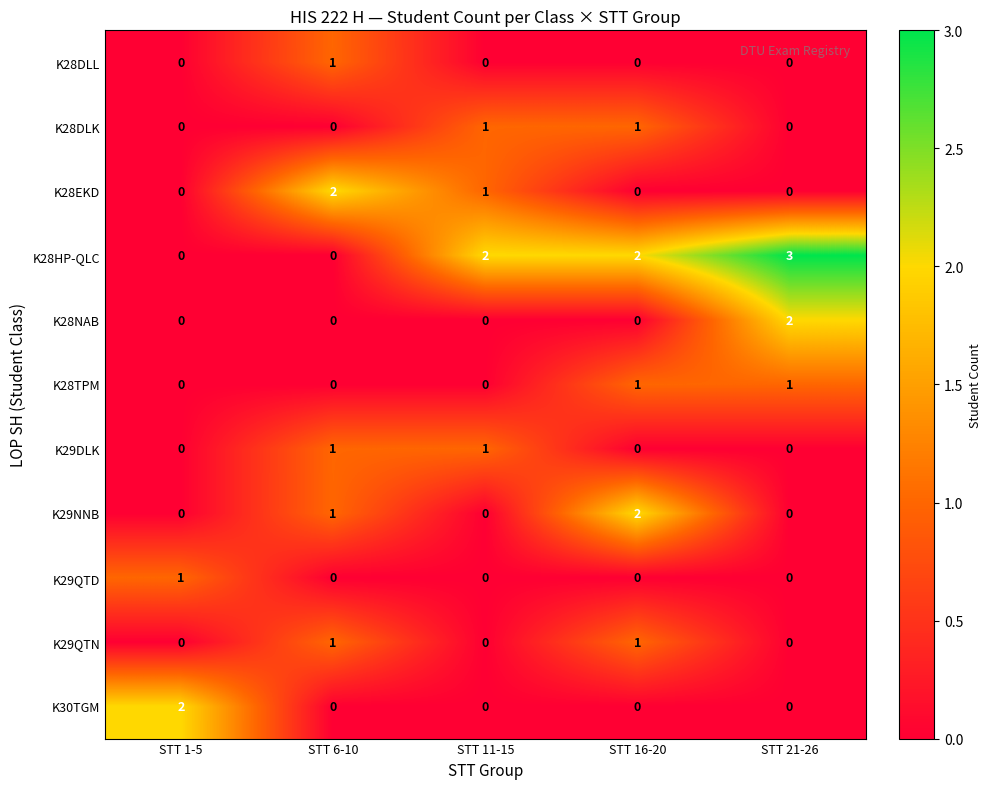

At which category is the sum across all series the highest?

STT 16-20